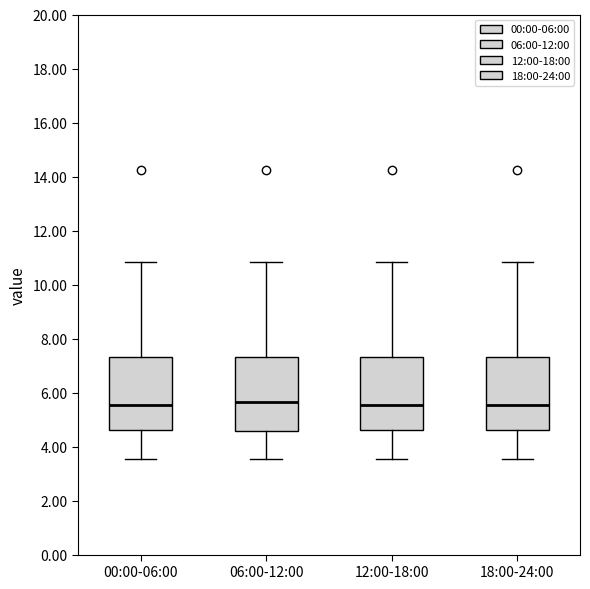

Reading left to right, read every box against the y-axis: the position of its median line, the range the box covers, and the ends of its whiskers. The values are not printed on the chart, so give them approximately, as read against the axis.

00:00-06:00: median 5.6, box 4.6 to 7.4, whiskers 3.6 to 10.8
06:00-12:00: median 5.6, box 4.6 to 7.4, whiskers 3.6 to 10.8
12:00-18:00: median 5.6, box 4.6 to 7.4, whiskers 3.6 to 10.8
18:00-24:00: median 5.6, box 4.6 to 7.4, whiskers 3.6 to 10.8